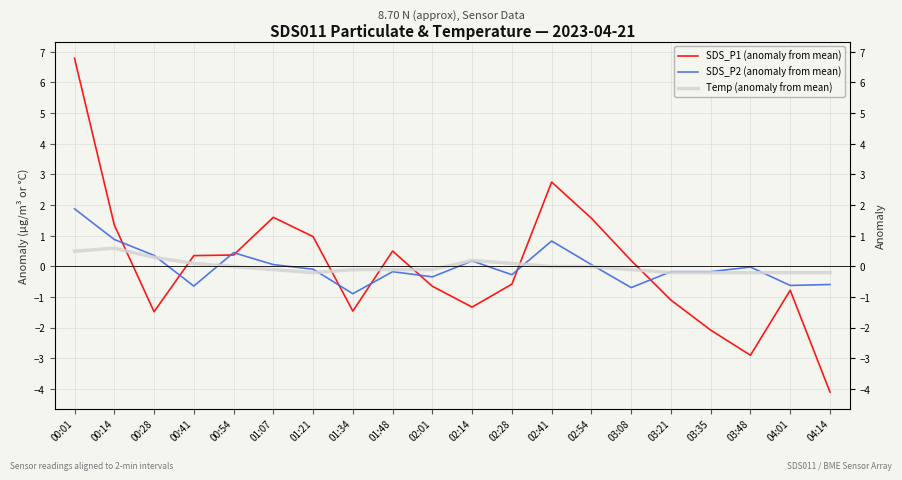

What is the spread (max minus min) of values at 01:34?

1.4